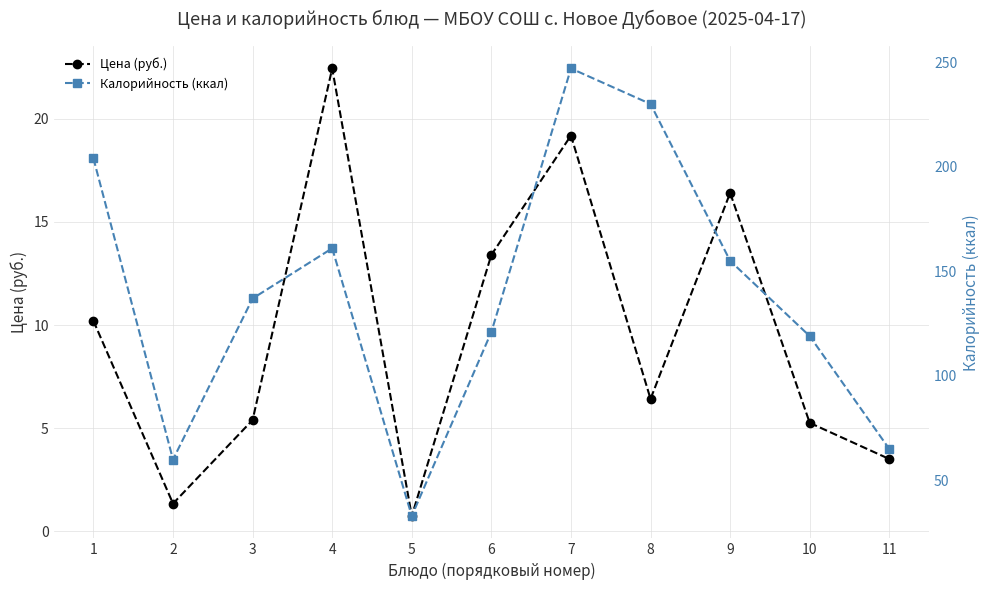

Between 11 and 7, which is larger?

7